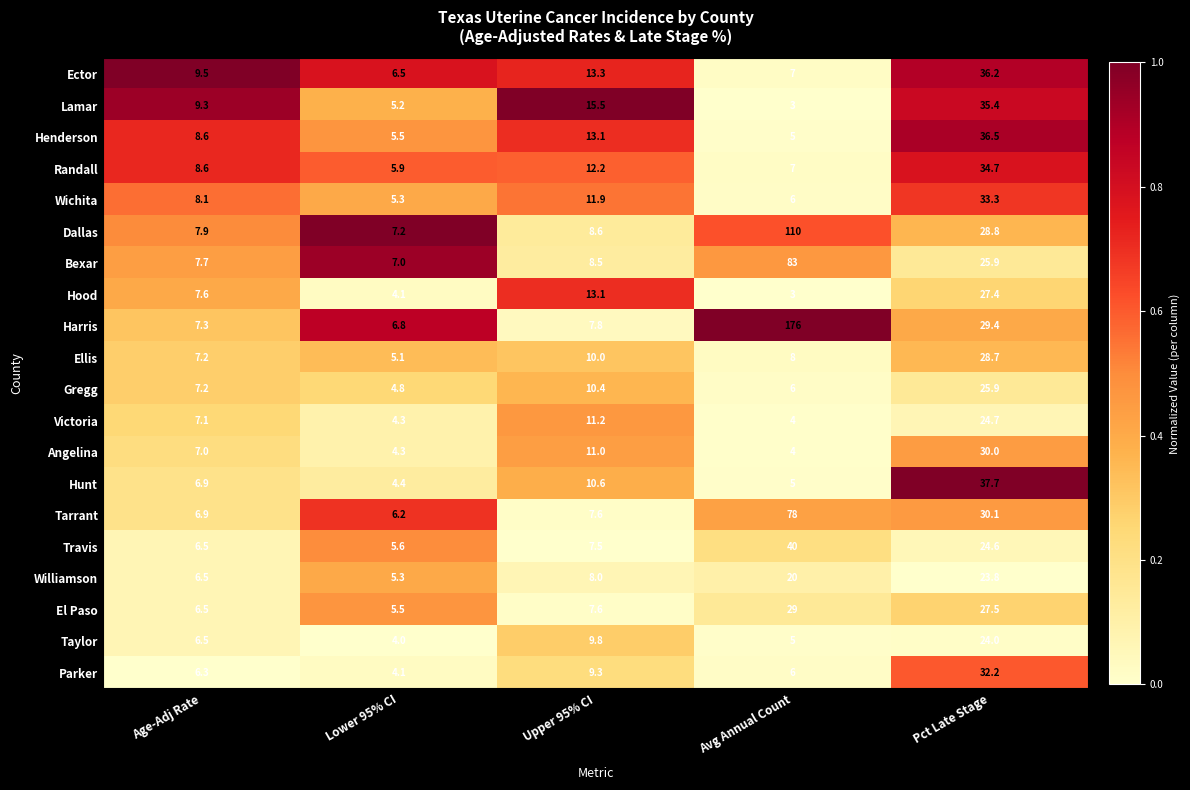

How many data points does each series have?

5